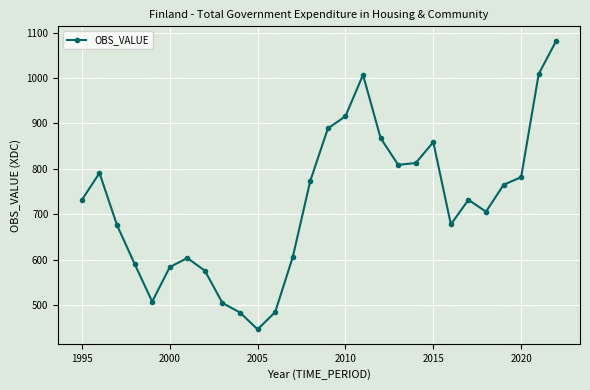

How many points are lower than both their immediate neighbors (excluding endpoints)?

5